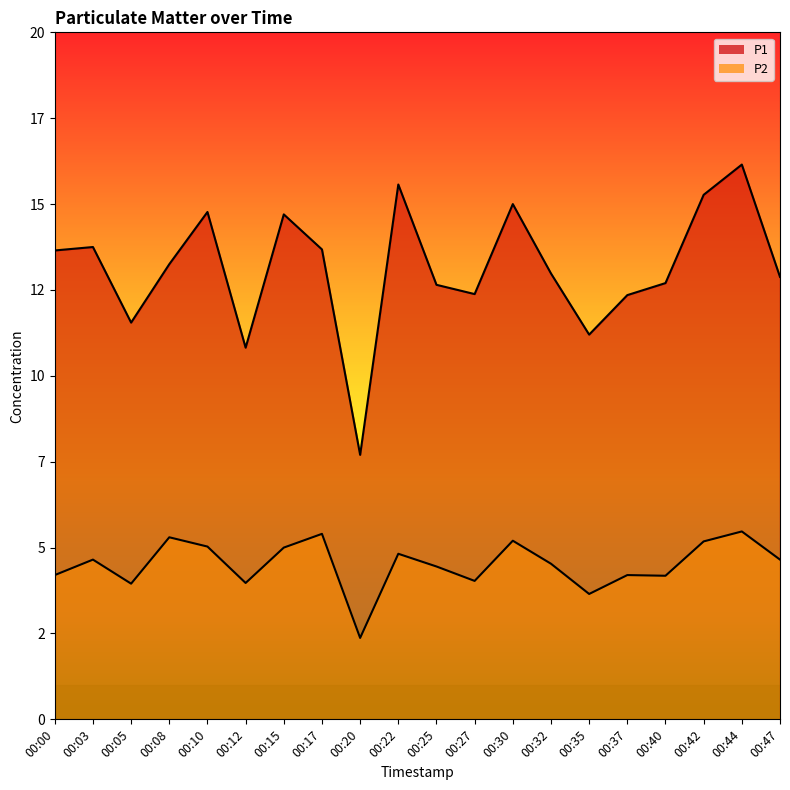

What is the difference between the second highest and second lowest values in the P1 series?

4.8